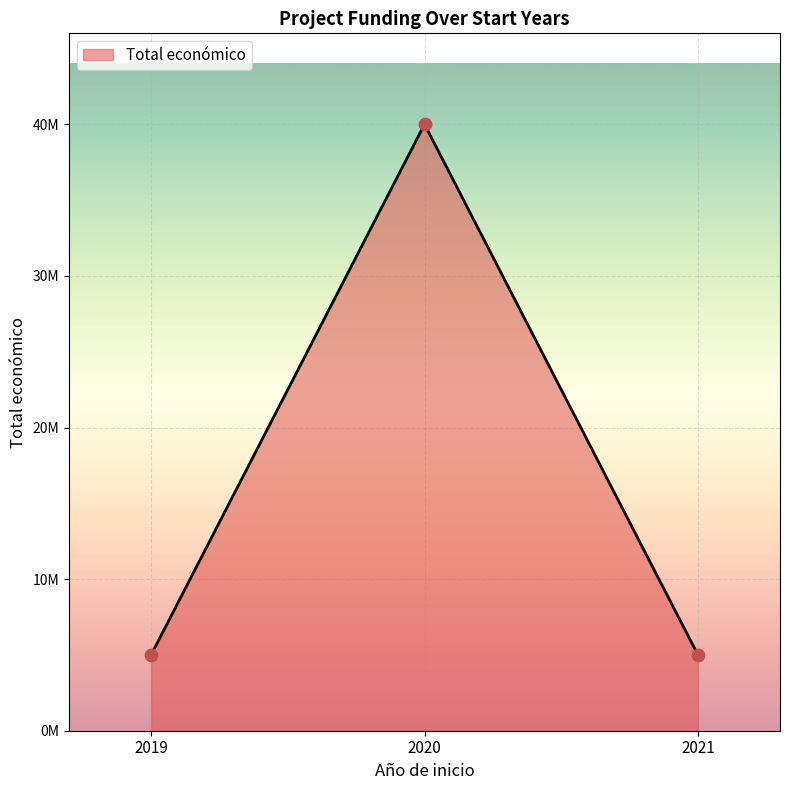

Approximately how many times larger is the value at 2019 compared to 2020?

0.1